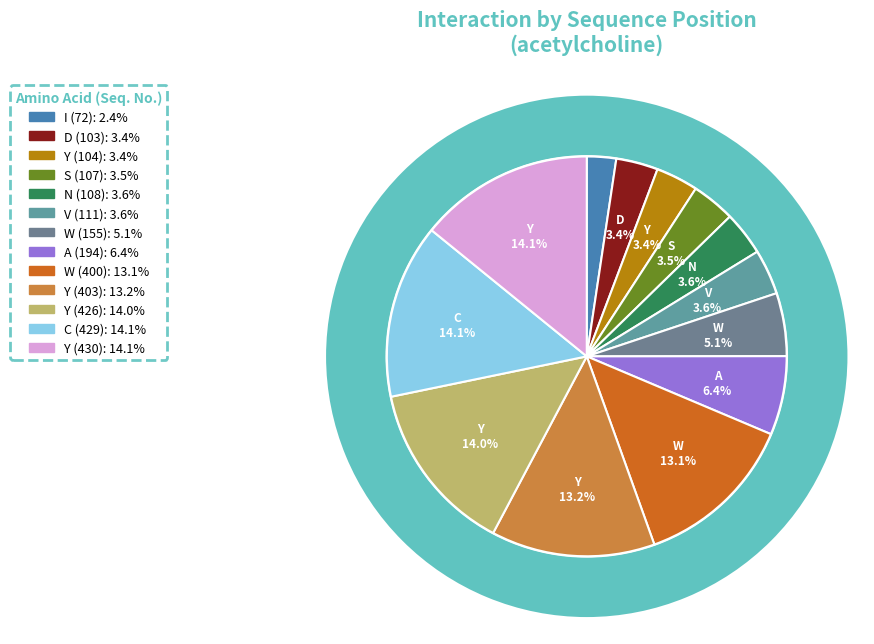

Is D (103) the majority of the pie?

No